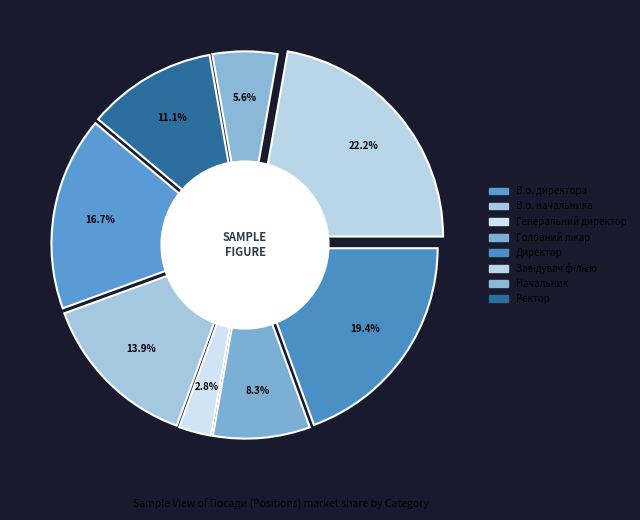

What percentage is NOT represented by В.о. директора?

83.3%